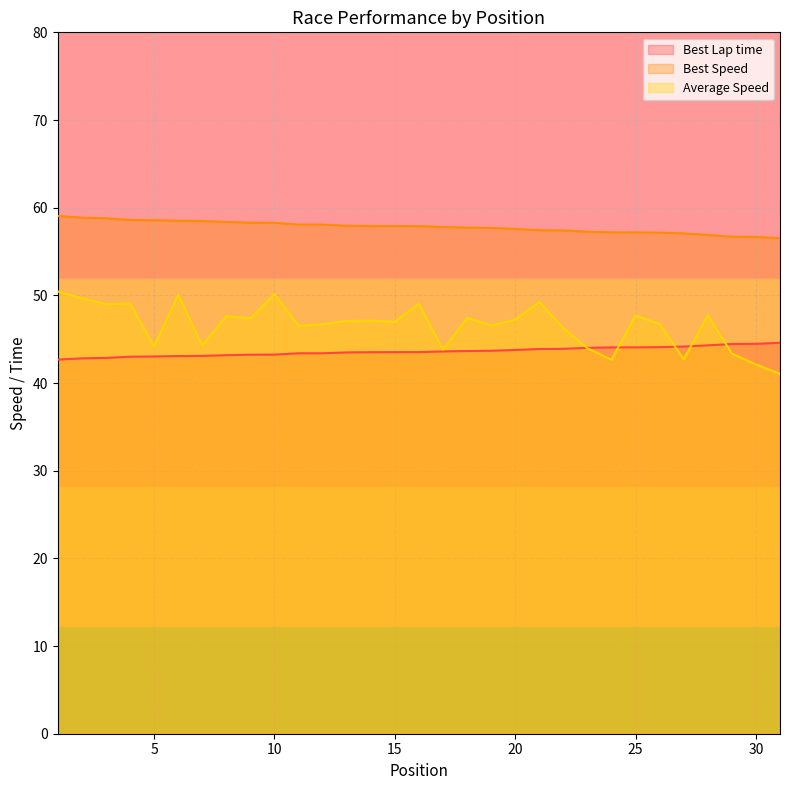

What are all the series names shown in the legend?

Best Lap time, Best Speed, Average Speed